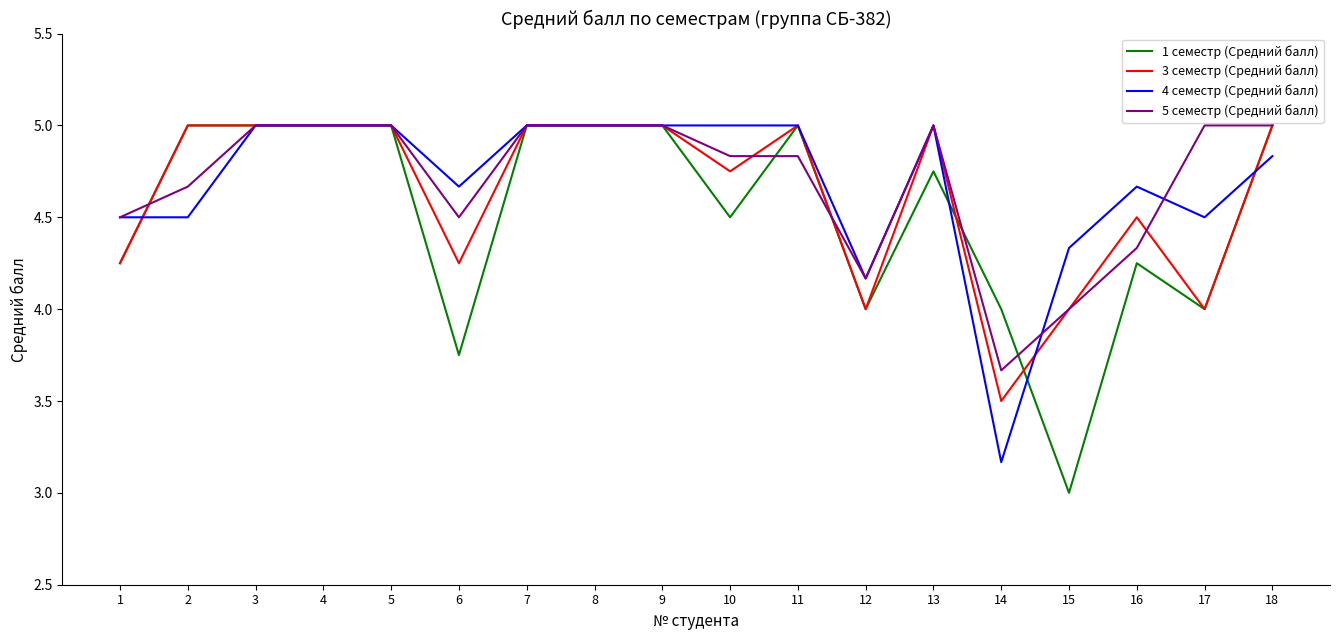

Which series has the largest range (max minus min)?

1 семестр (Средний балл)